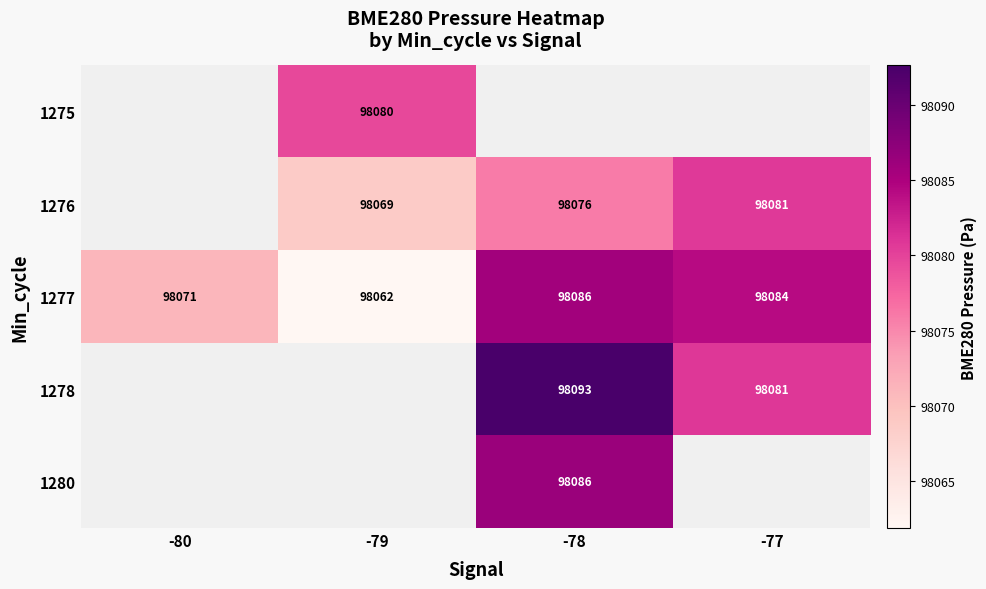

Which series has the widest spread of values?

1277